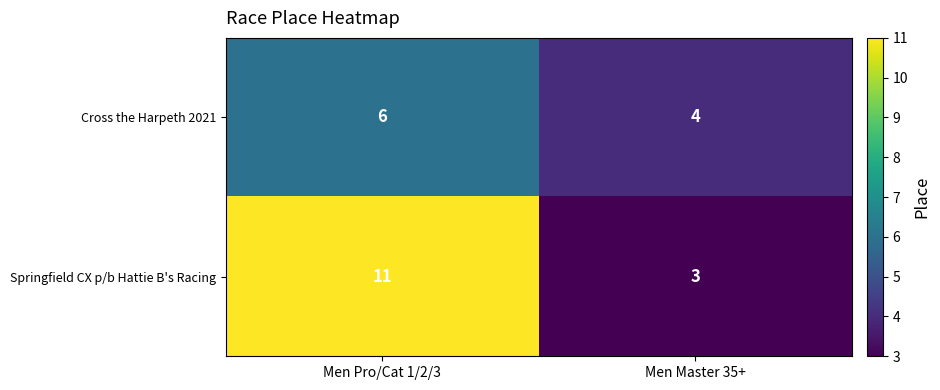

Rank the series by their maximum value, from highest to lowest.

Springfield CX p/b Hattie B's Racing, Cross the Harpeth 2021